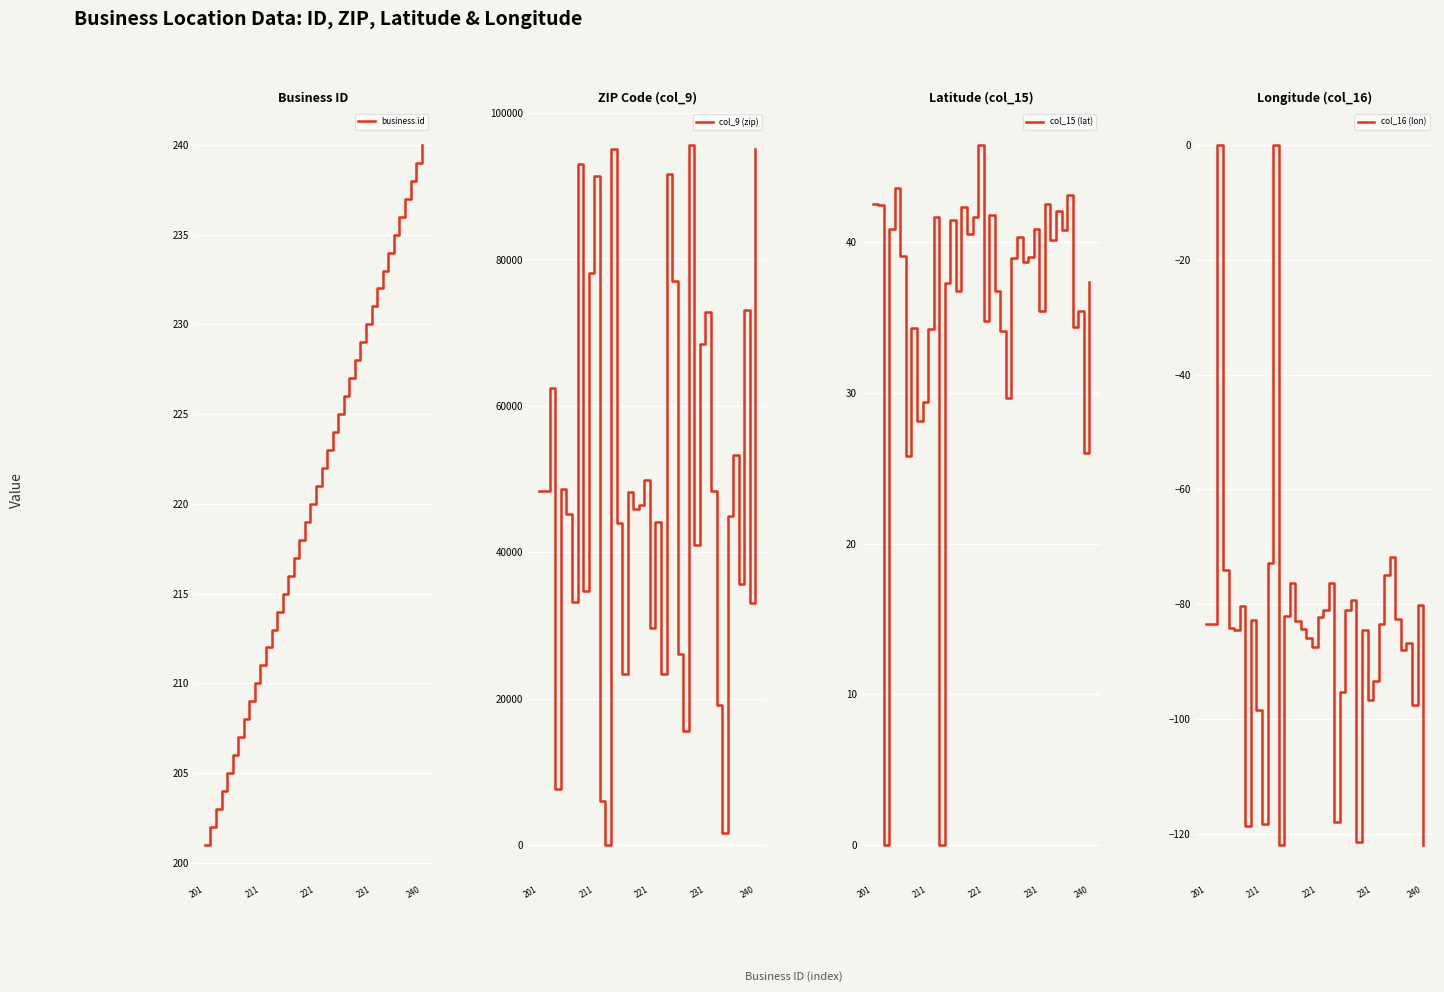

Rank the categories by col_9 (zip) value from lowest to highest.

12, 33, 11, 231, 26, 32, 15, 22, 25, 20, 38, 6, 8, 36, 28, 14, 21, 34, 5, 17, 18, 16, 211, 31, 201, 240, 19, 35, 221, 29, 30, 37, 24, 9, 10, 23, 7, 39, 13, 27